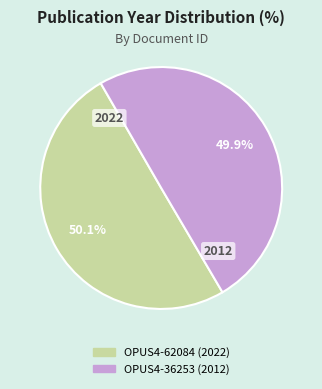

What is the total percentage of OPUS4-36253 and OPUS4-62084?

100.0%